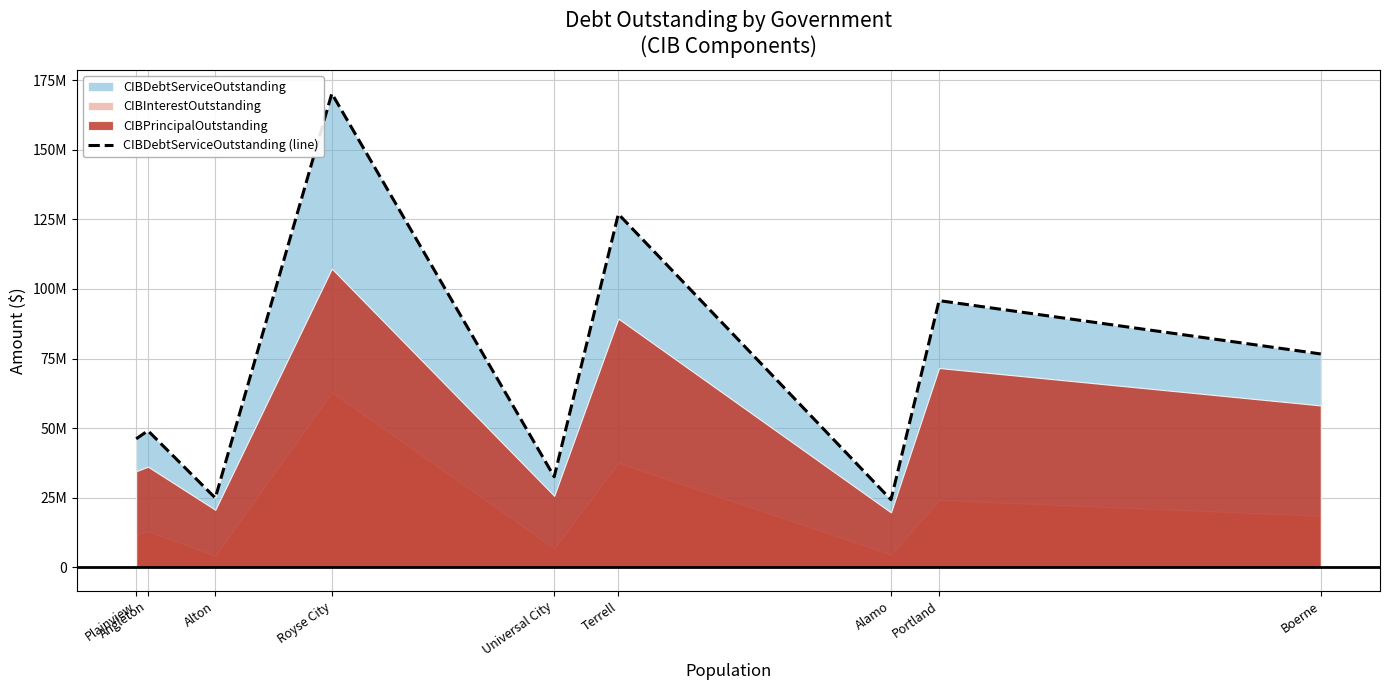

True or false: the data shows 24902222.0 at Alton.

True